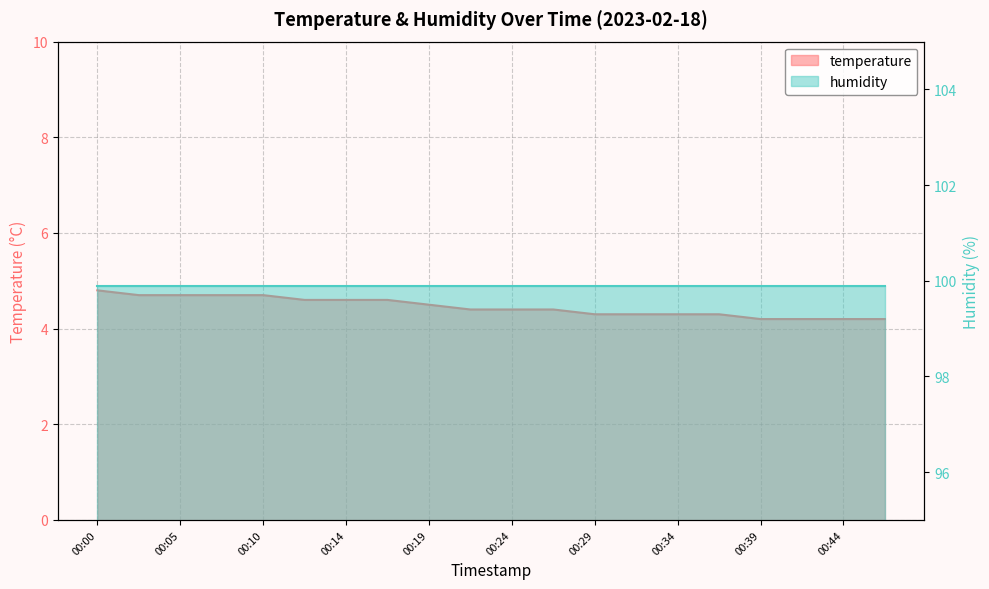

Where is the data nearest to the value 4?

00:39